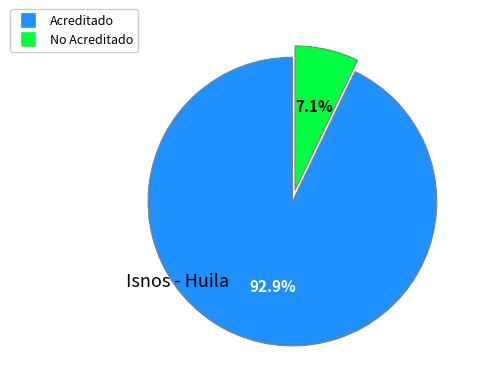

How many slices are in this pie chart?

2